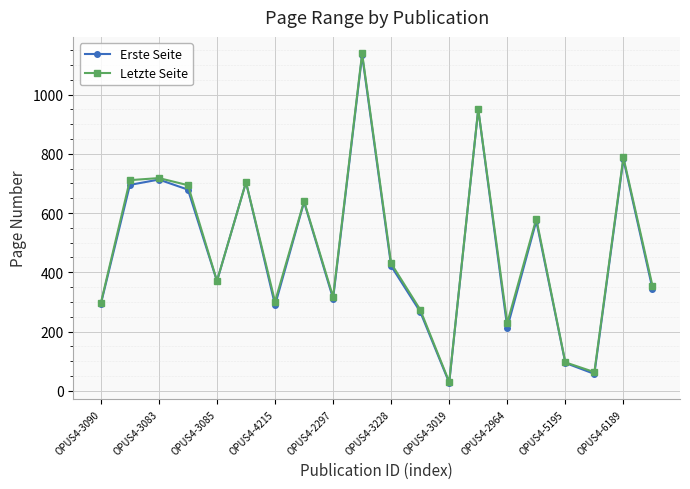

What is the minimum value shown in the chart?

27